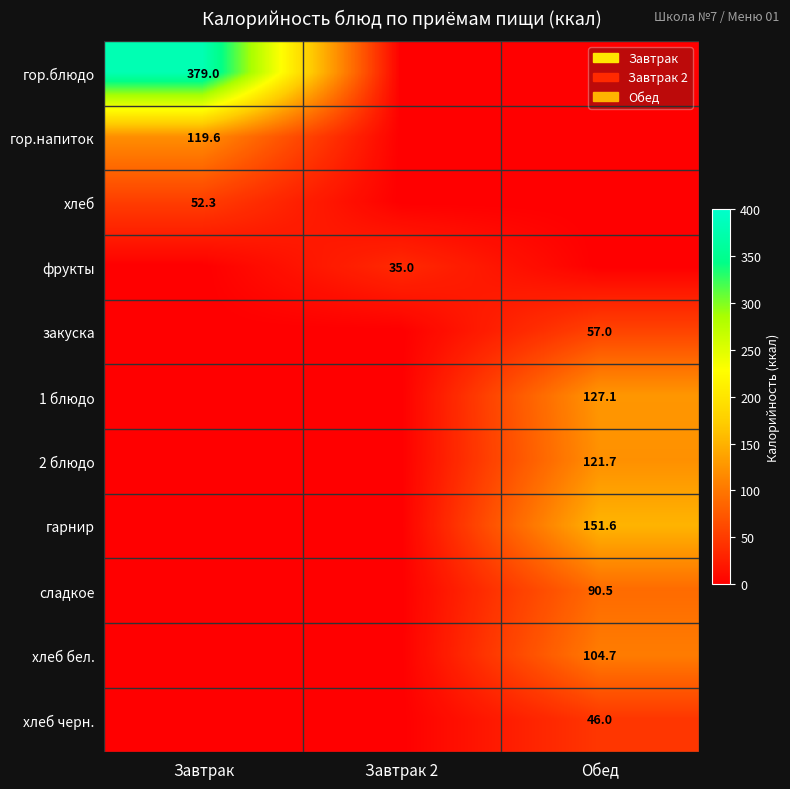

What is the spread (max minus min) of values at Обед?

151.6